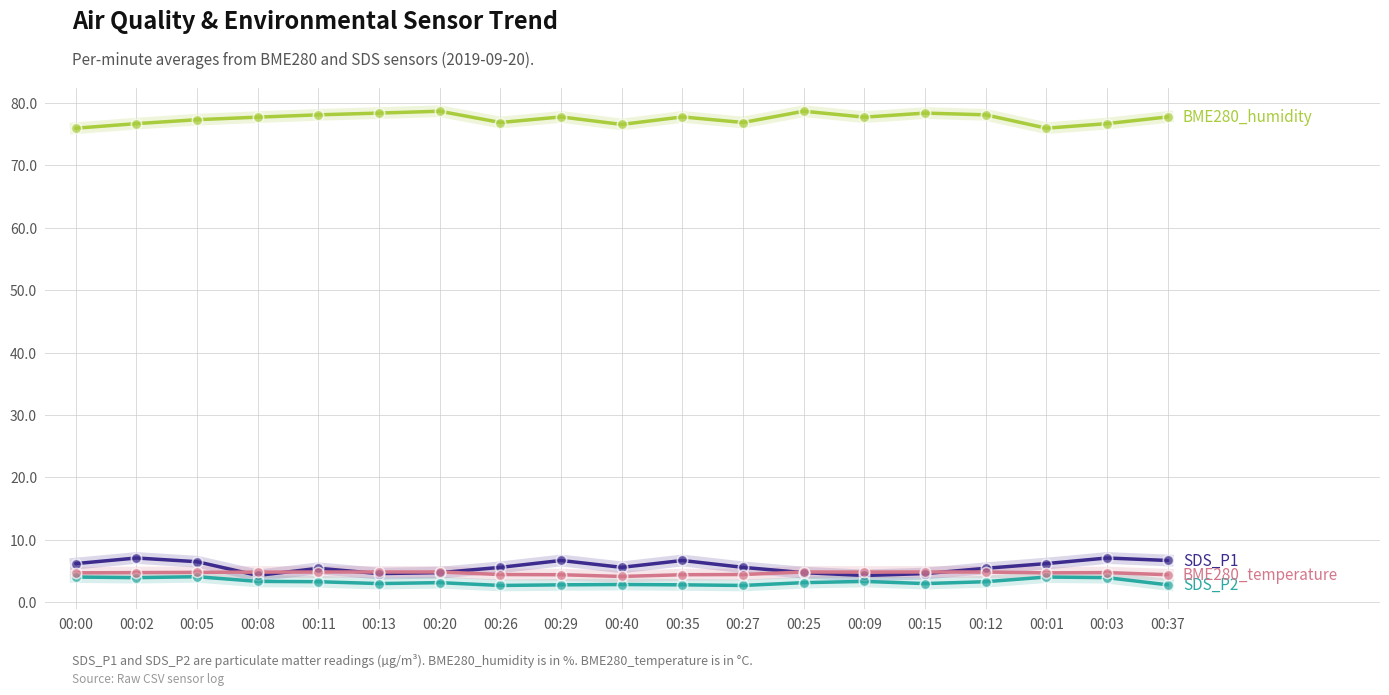

What is the difference between the highest and lowest values at 00:09?

74.4